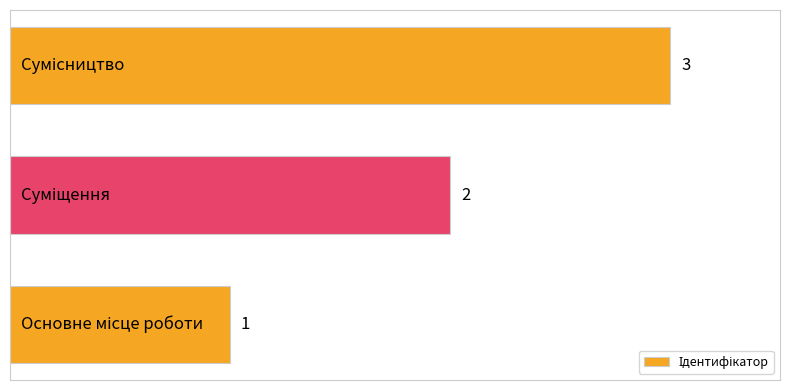

How many values are between 1 and 3?

3